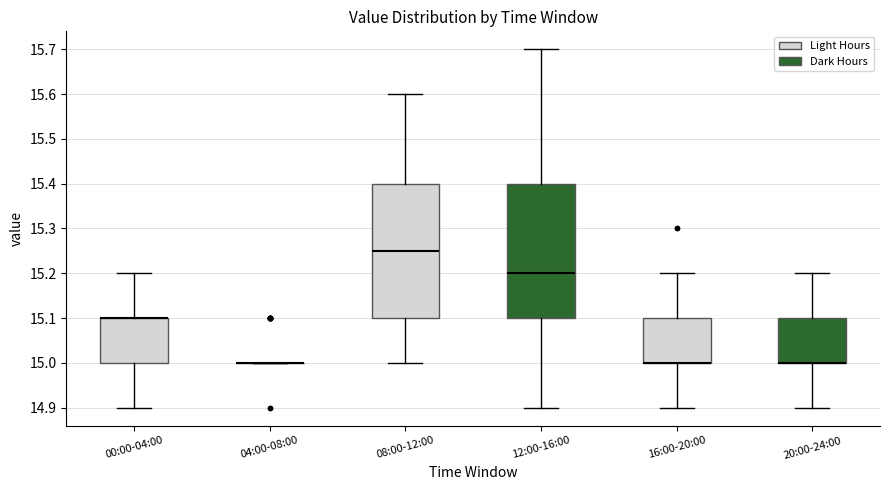

Where is the lower edge of the box for 00:00-04:00 on the y-axis? The values are not printed on the chart, so give them approximately, as read against the axis.

15.00